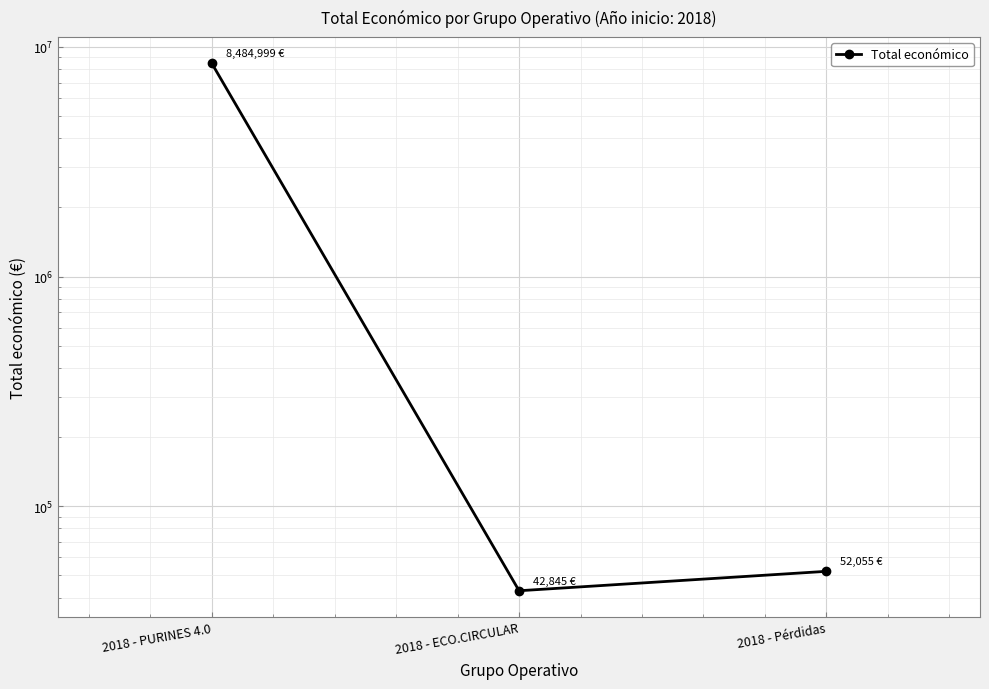

Which category has the lowest value across all series?

2018 - ECO.CIRCULAR